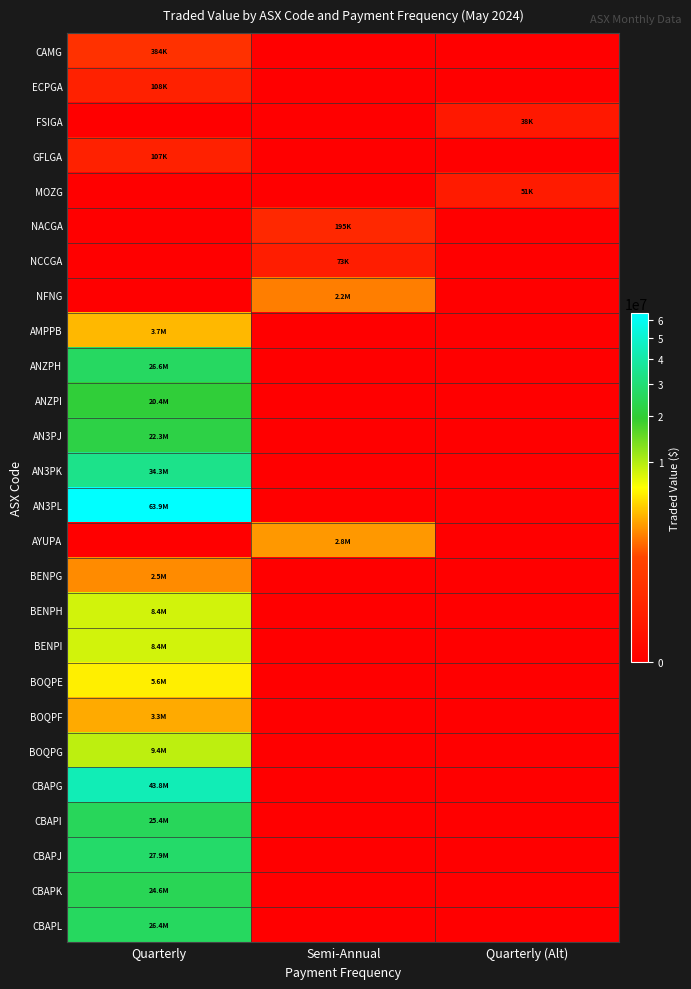

What is the difference between the highest and lowest values at Semi-Annual?

2751364.0